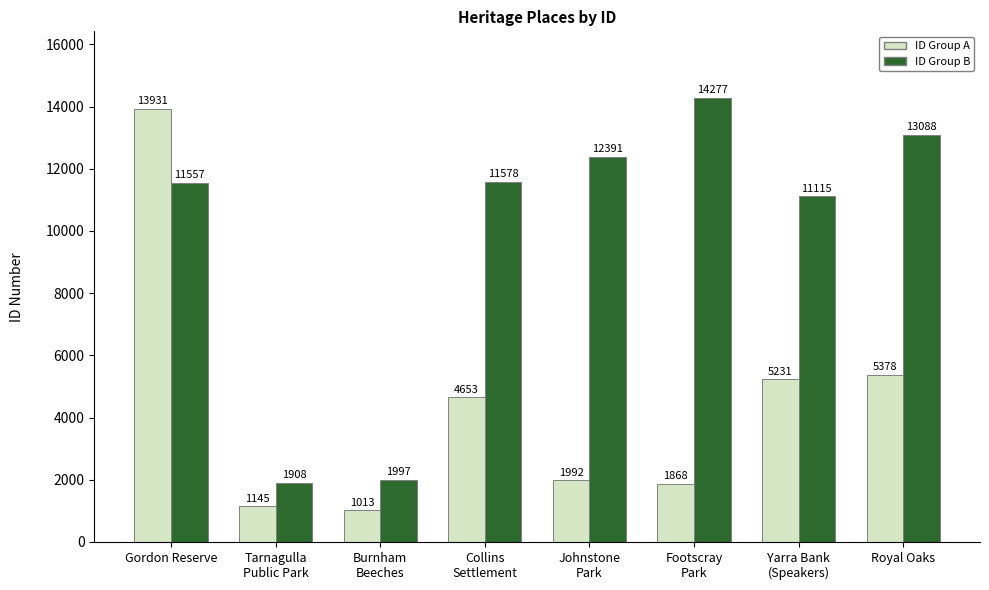

Which series has the widest spread of values?

ID Group A